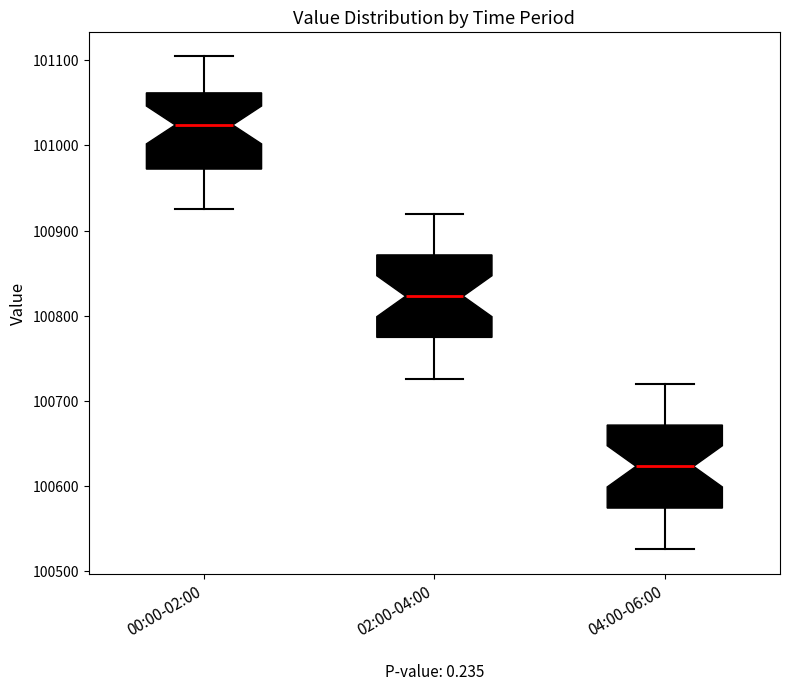

Where does the lower whisker of the box for 02:00-04:00 end on the y-axis? The values are not printed on the chart, so give them approximately, as read against the axis.

100730